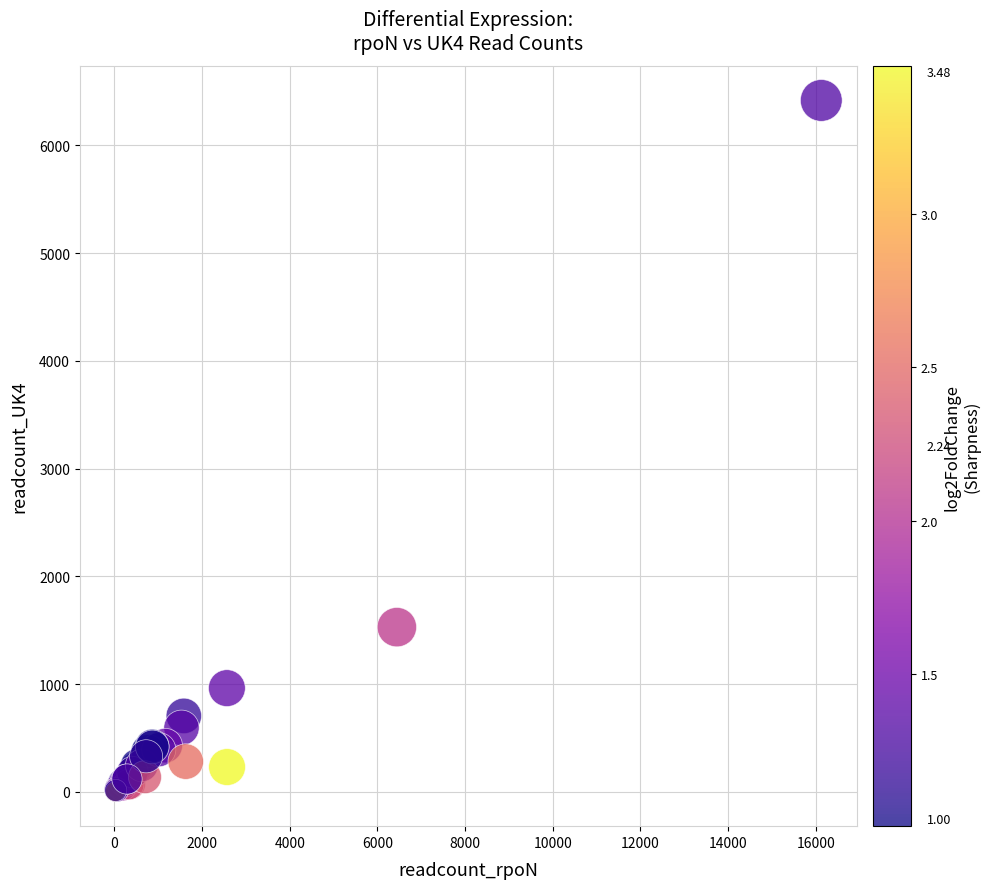

What Y value in the scatter plot is closest to 3209?

1528.1